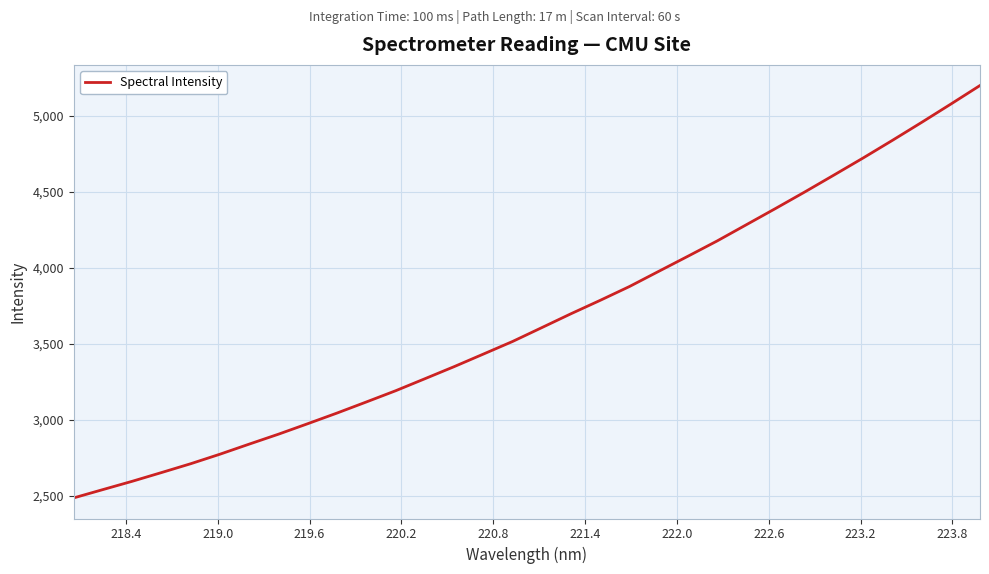

What is the greatest value displayed?

5200.1